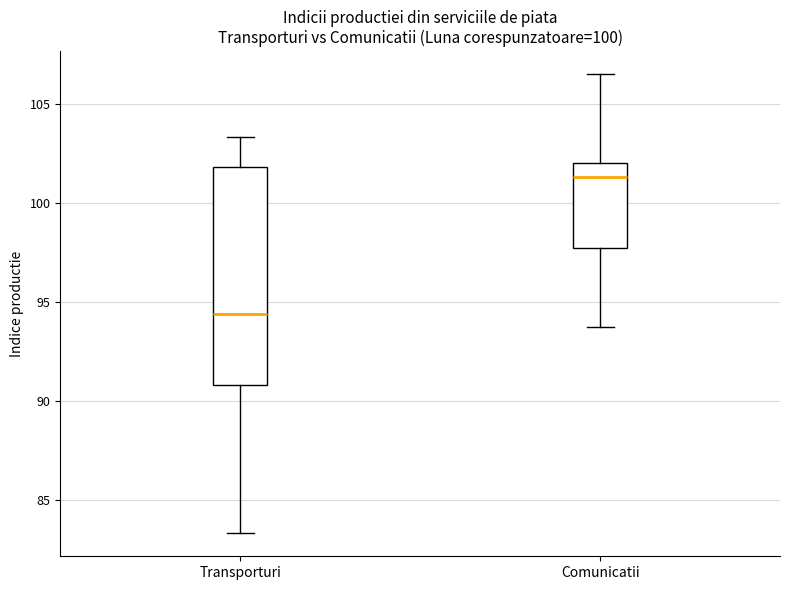

Which box has the lowest median line?

Transporturi